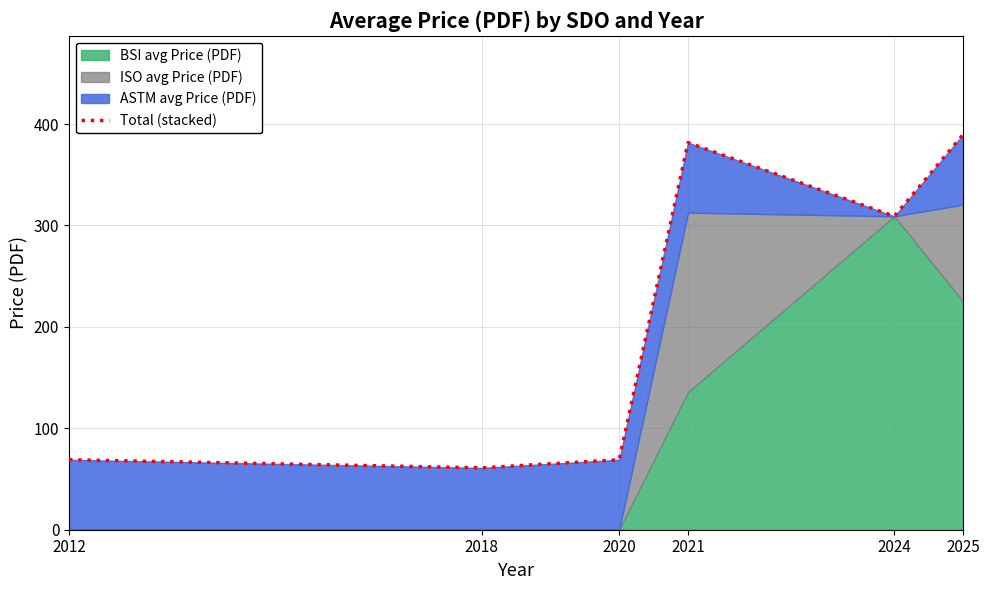

List the labels in order of value, largest first.

2025, 2021, 2024, 2012, 2020, 2018